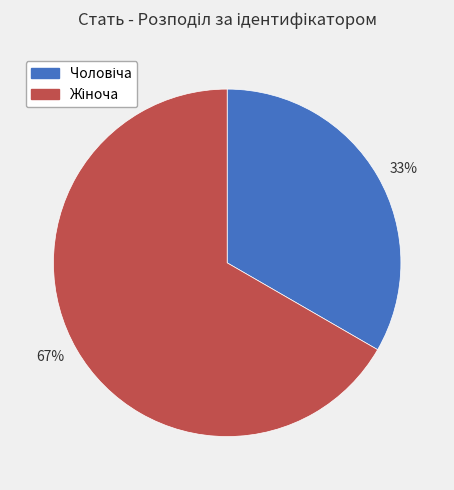

True or false: 67% accounts for 67% of the total.

True